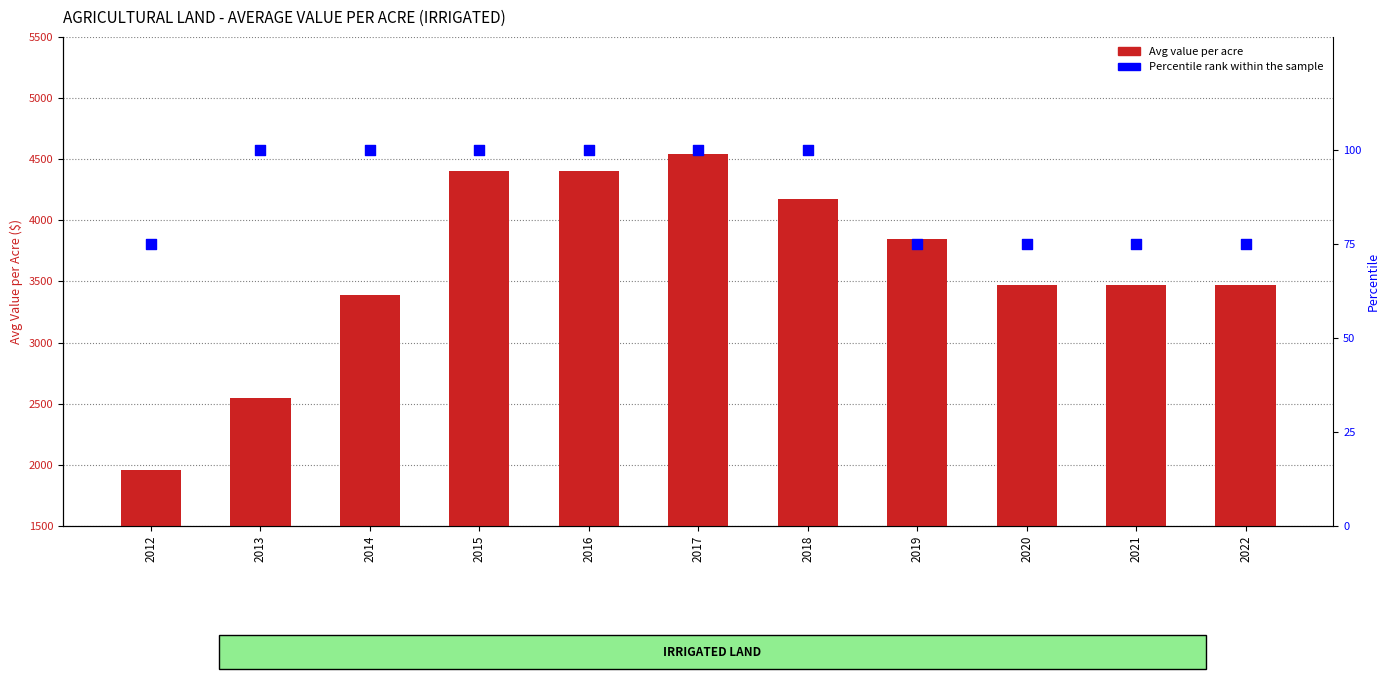

Which series contains the highest Y value?

Avg Value per Acre